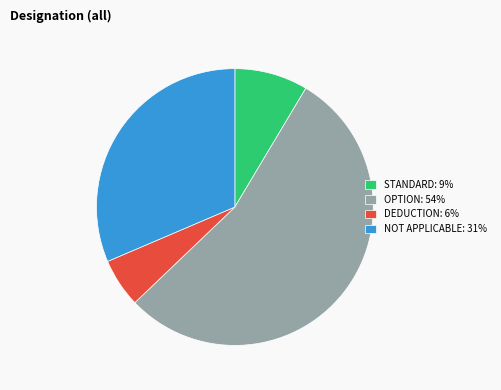

Is there any slice that represents more than half of the pie?

Yes